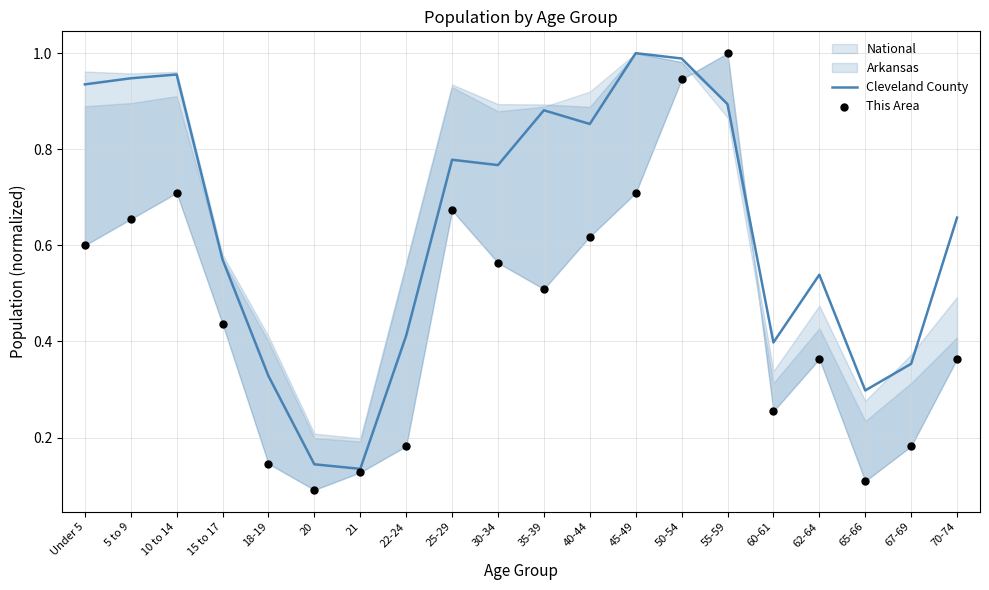

Which series reaches the maximum Y coordinate?

Cleveland County